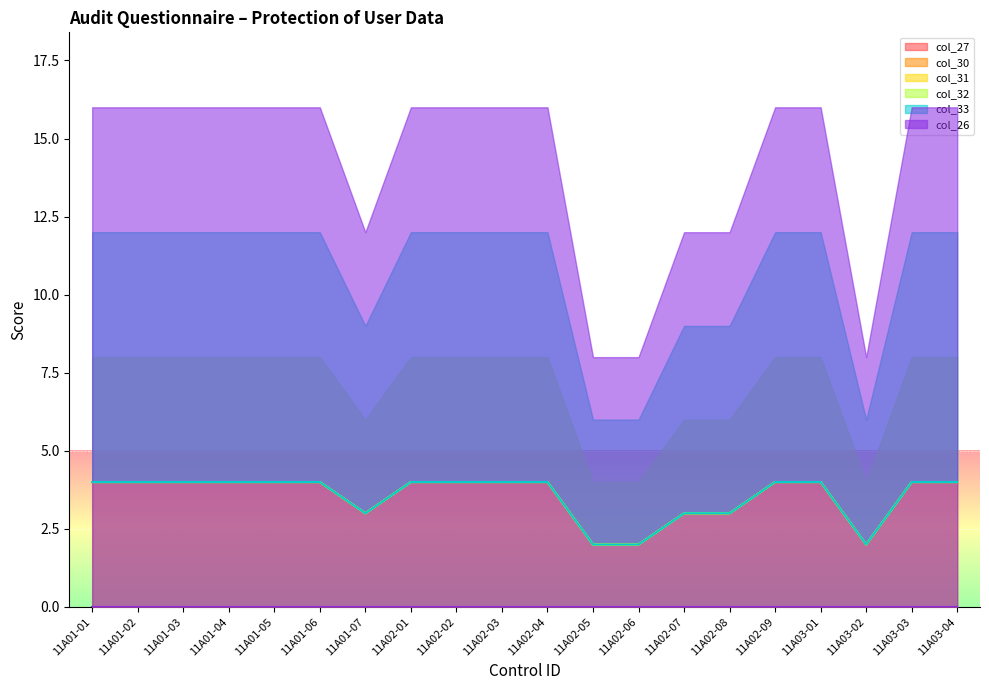

True or false: col_30 and col_31 intersect in this chart.

False